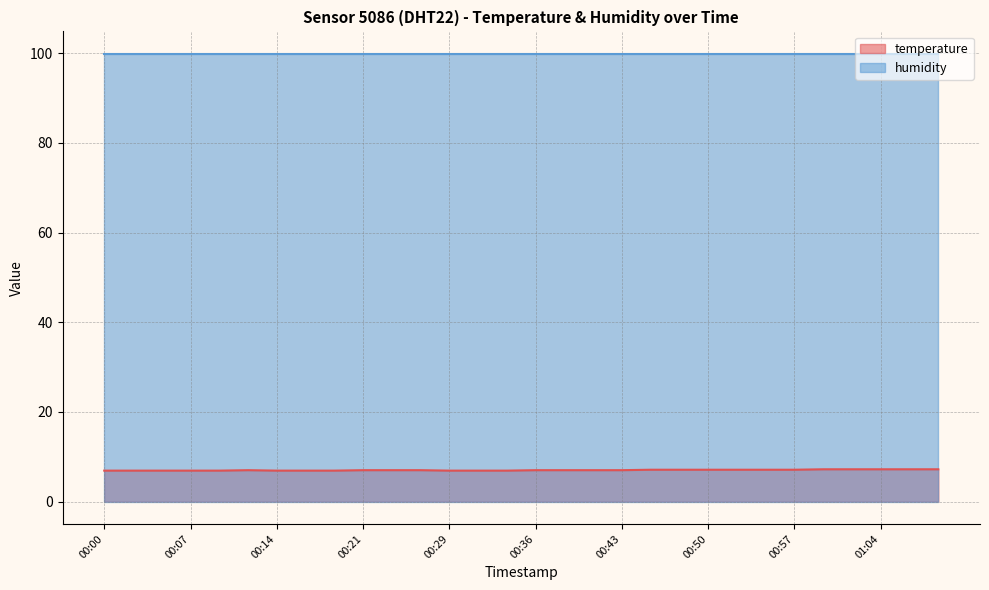

What is the approximate value at 00:38?

7.0